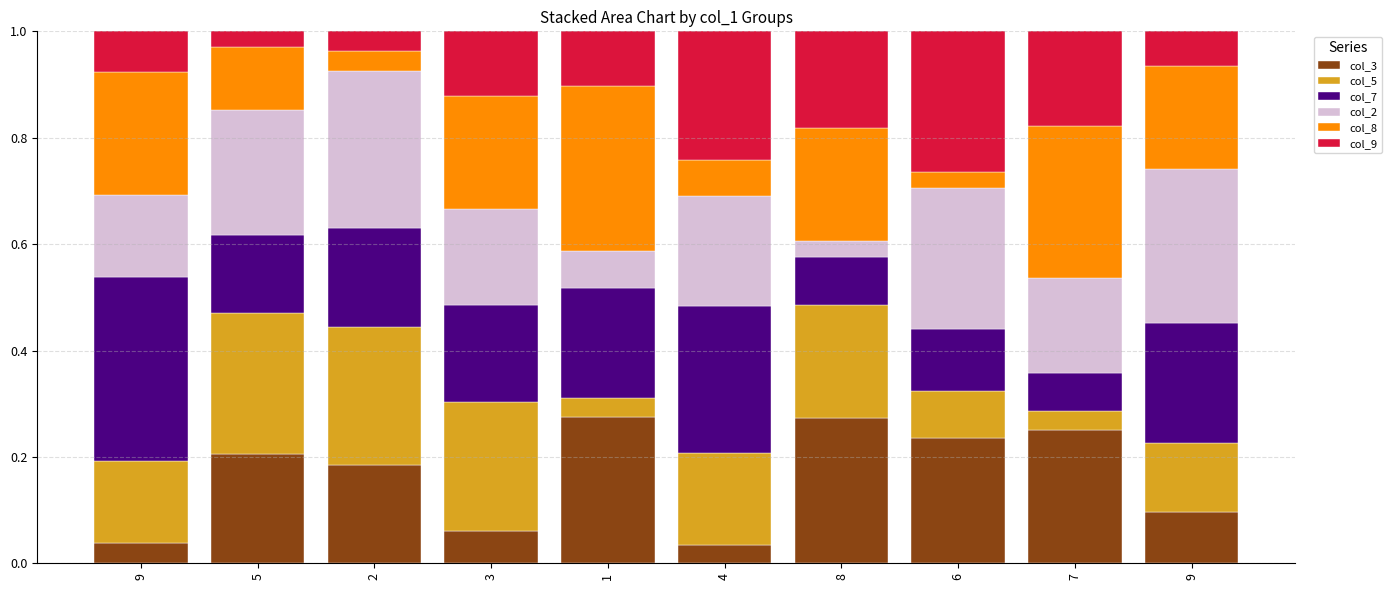

At how many categories does at least one series exceed 0?

10